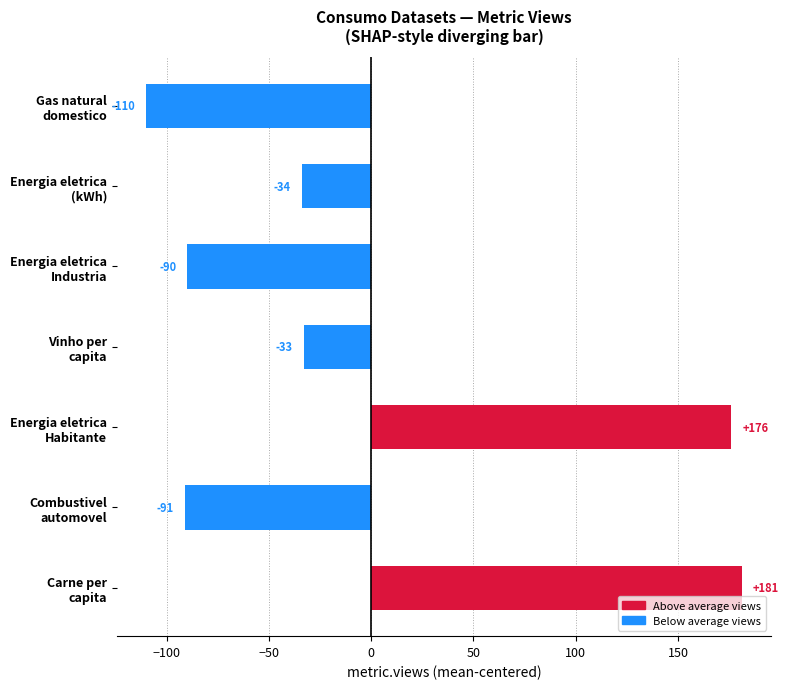

Which category has the highest value across all series?

Carne per
capita